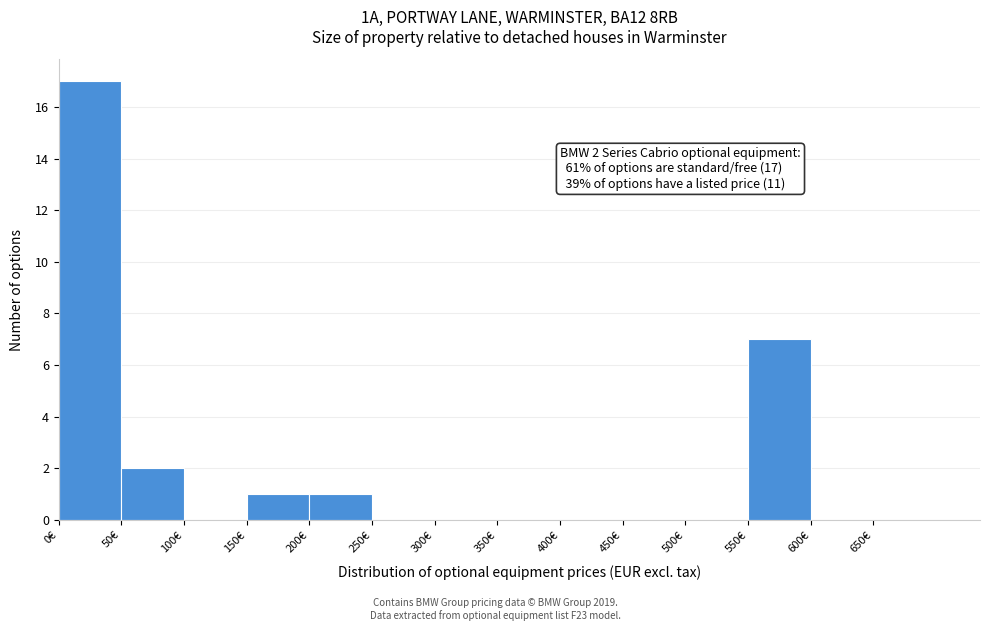

Which range on the x-axis has the tallest bar?

0 to 50